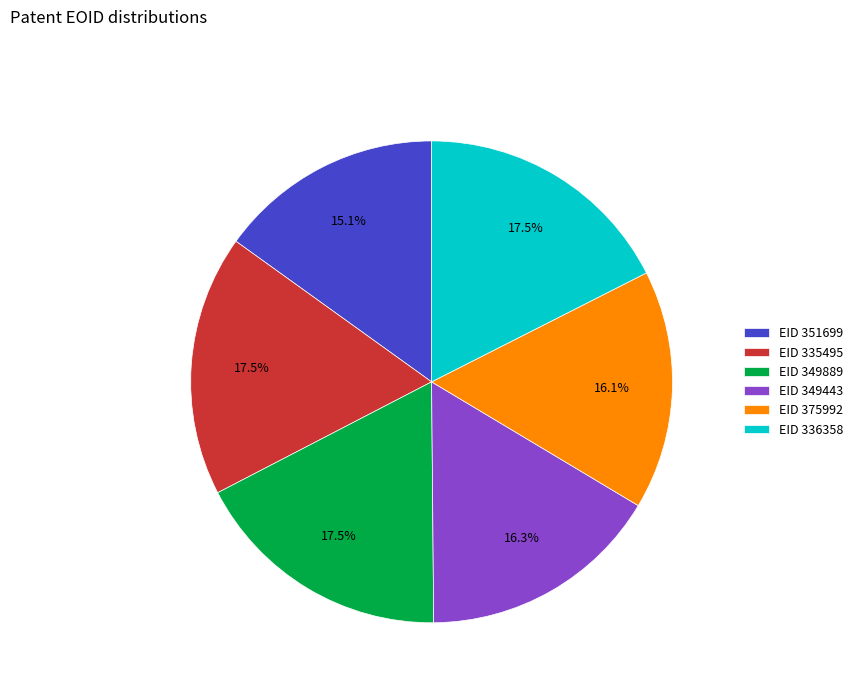

To the nearest percent, what is the difference between the largest and smallest slice percentages?

2%